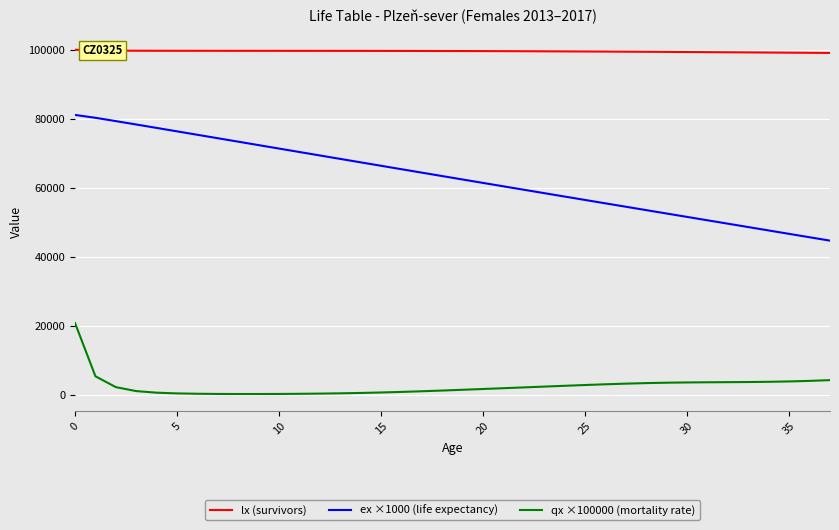

What is the average value of the lx (survivors) series?

99544.5